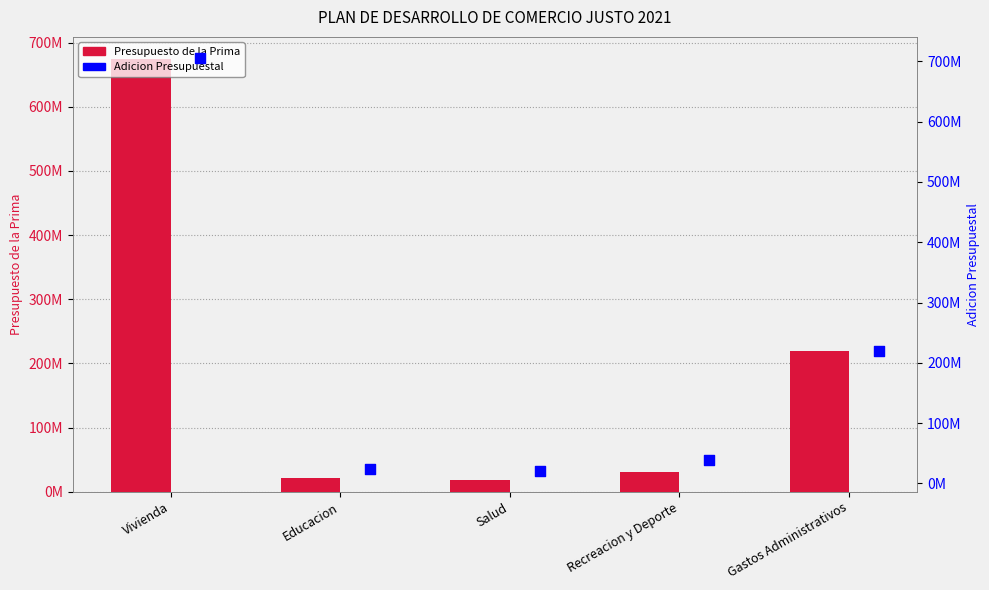

Is the value of Adicion Presupuestal at Salud greater than the value of Presupuesto de la Prima at Gastos Administrativos?

No